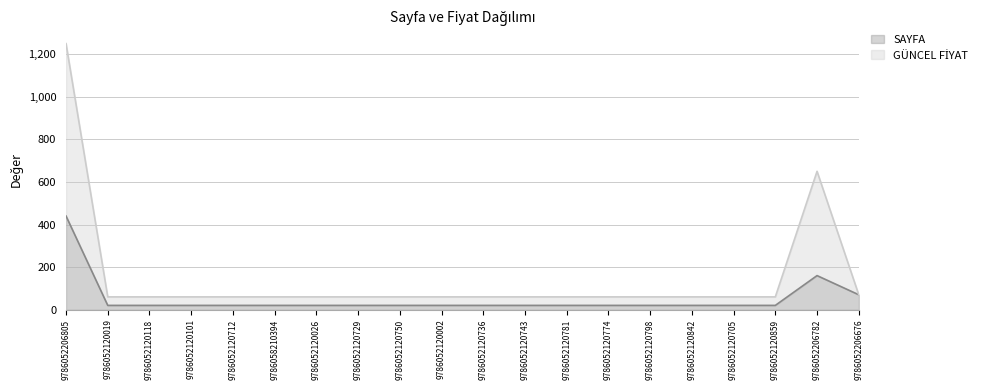

Rank the series by their maximum value, from lowest to highest.

SAYFA, GÜNCEL FİYAT